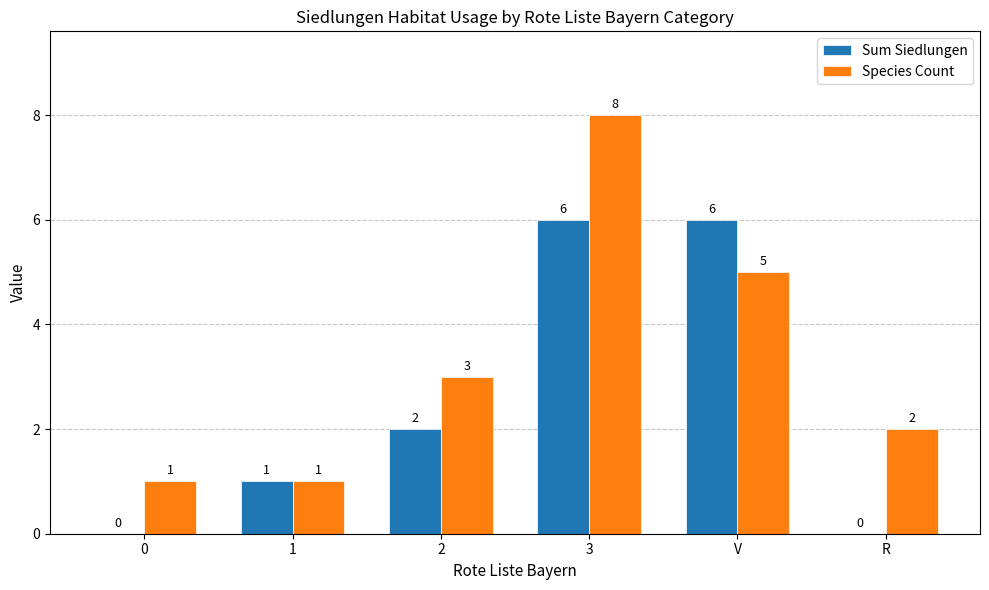

The Species Count series shows 2 at 2. True or false?

False